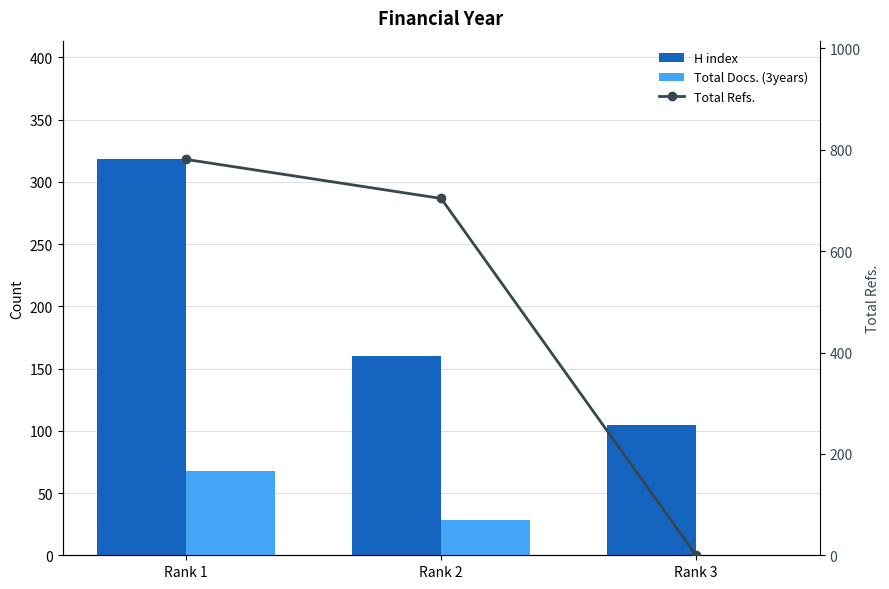

Reading left to right, extract all data points from this chart.

H index: Rank 1=318	Rank 2=160	Rank 3=105
Total Docs. (3years): Rank 1=68	Rank 2=28	Rank 3=0
Total Refs.: Rank 1=781	Rank 2=704	Rank 3=0